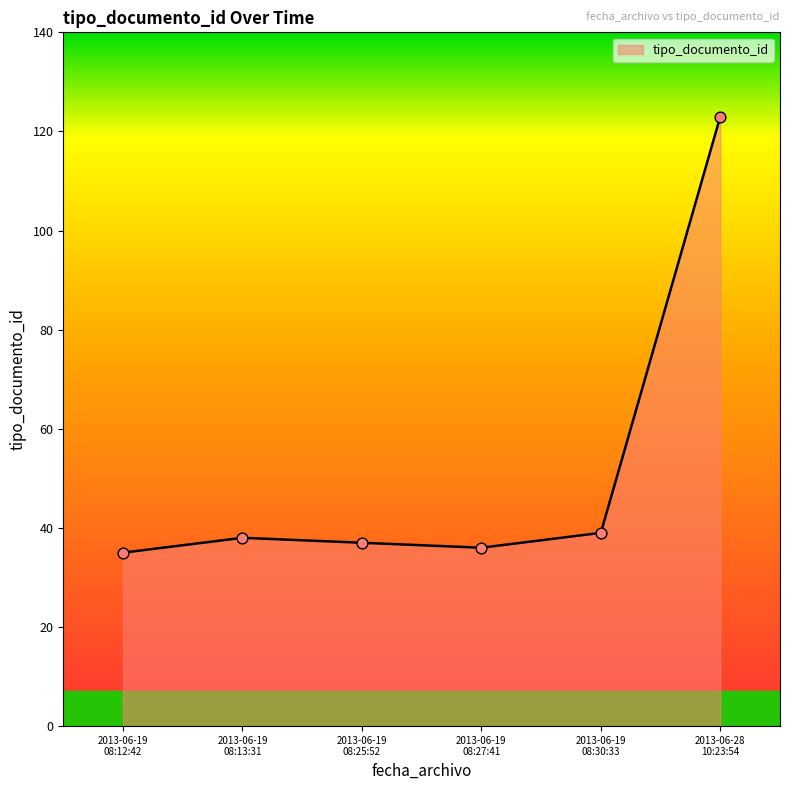

What is the difference between the maximum and minimum values?

88